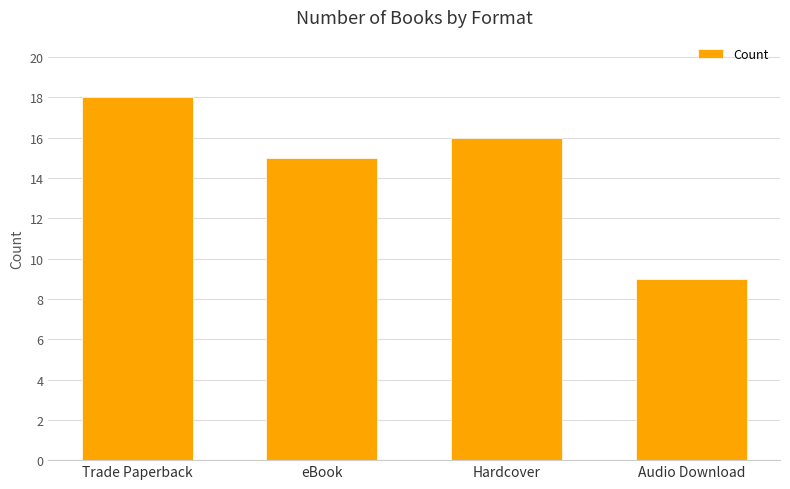

Reading left to right, extract all data points from this chart.

Trade Paperback=18	eBook=15	Hardcover=16	Audio Download=9